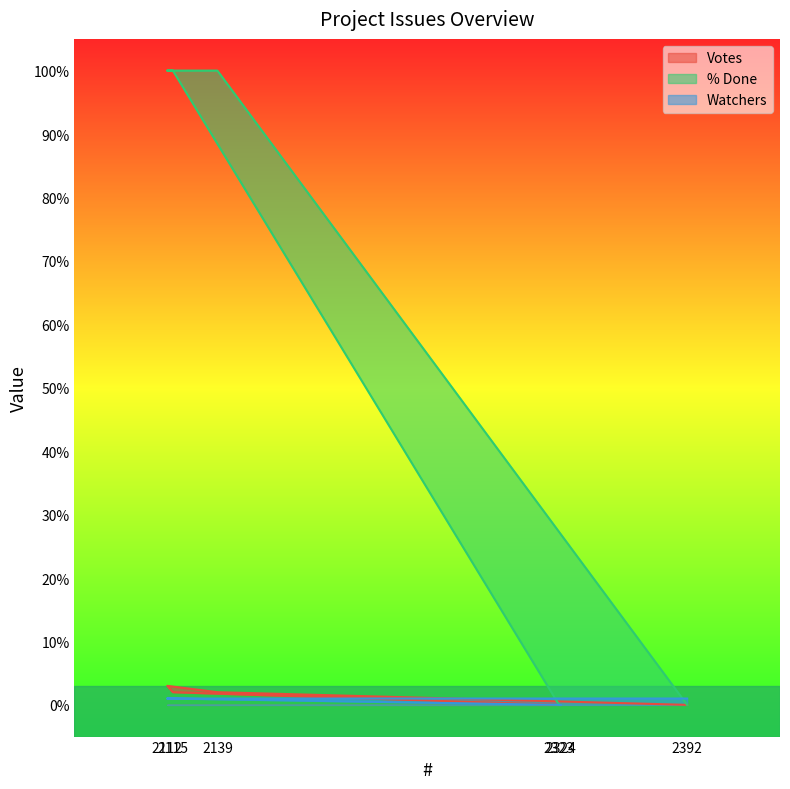

What is the total value across all series at 2139?

103